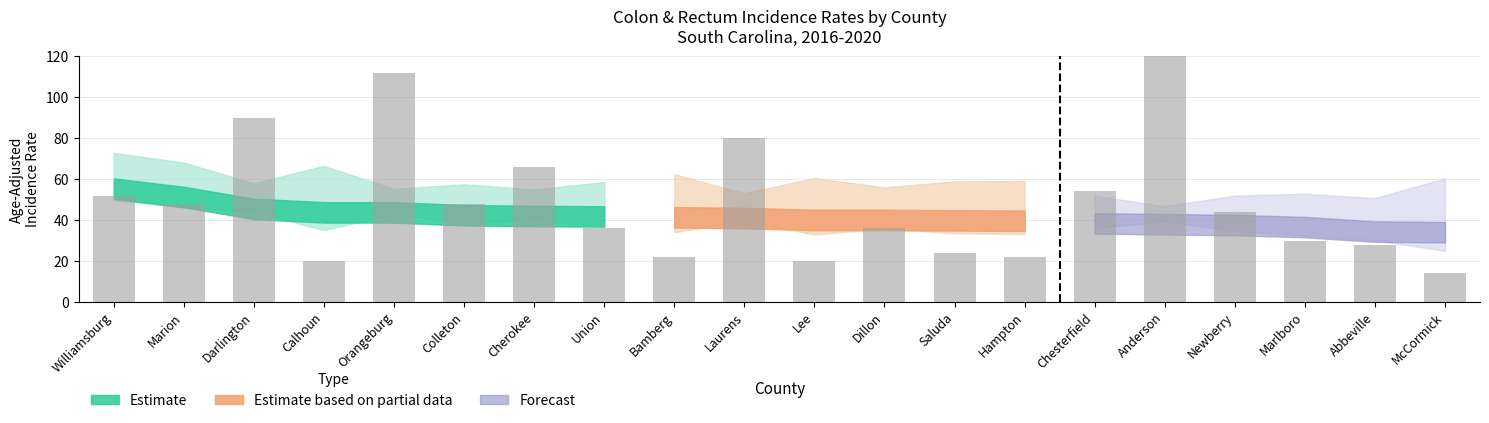

List the labels in order of value, largest first.

Anderson, Orangeburg, Darlington, Laurens, Cherokee, Chesterfield, Williamsburg, Marion, Colleton, Newberry, Union, Dillon, Marlboro, Abbeville, Saluda, Bamberg, Hampton, Calhoun, Lee, McCormick